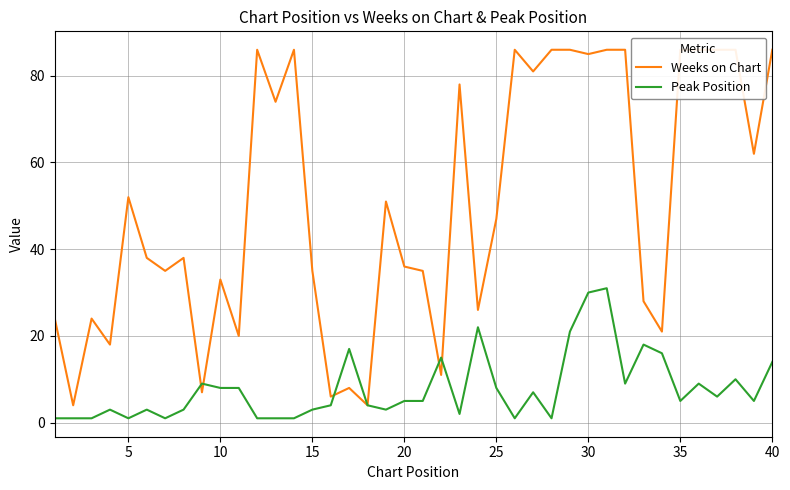

The Peak Position series shows 7 at 40. True or false?

False